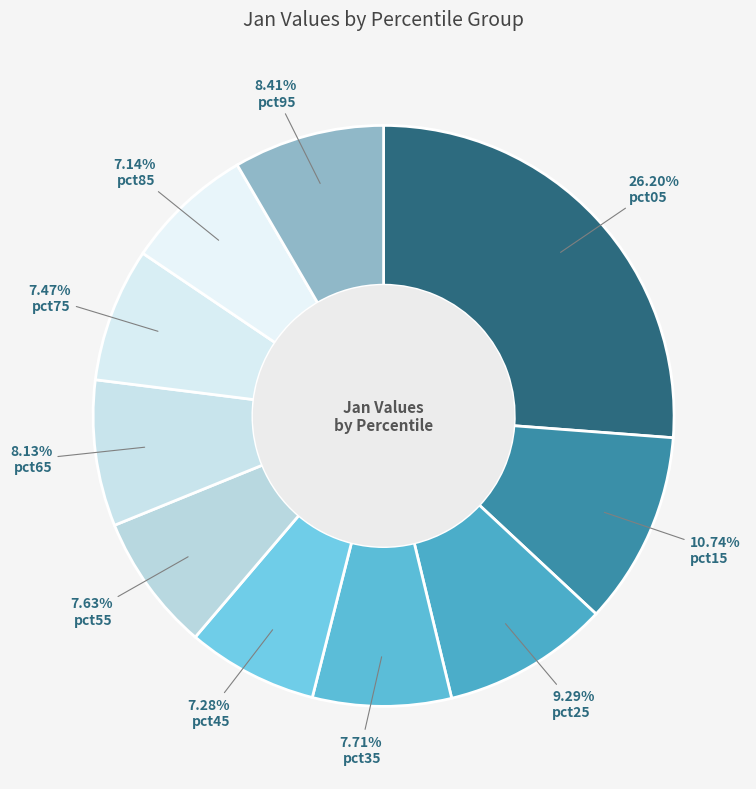

To the nearest percent, what percentage of the pie is pct35?

8%